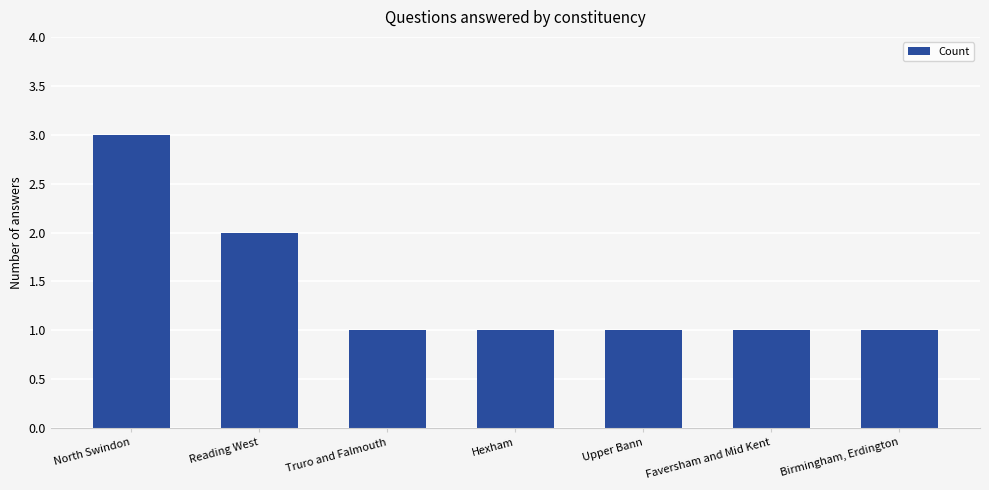

Read the value at Reading West.

2